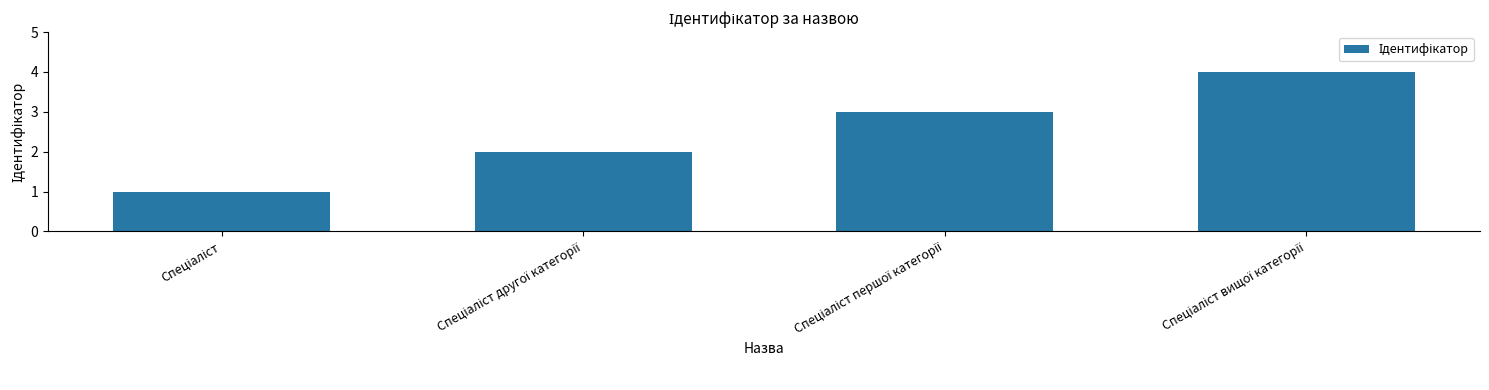

What is the difference between the maximum and minimum values?

3